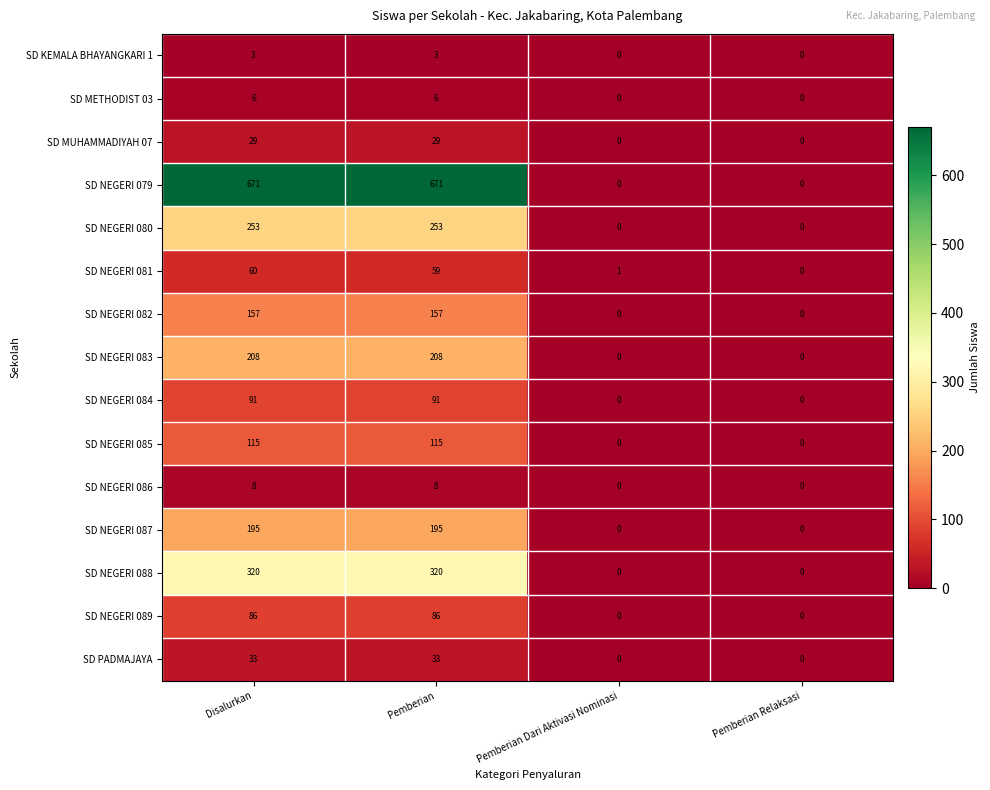

Is the value of SD NEGERI 084 at Pemberian Relaksasi greater than the value of SD PADMAJAYA at Disalurkan?

No